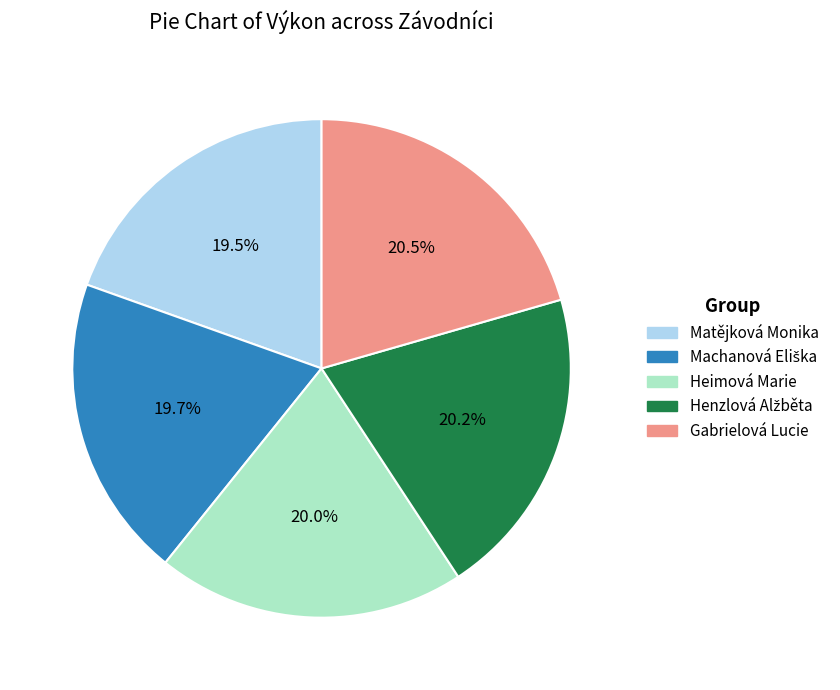

Between Gabrielová Lucie and Heimová Marie, which is larger?

Gabrielová Lucie